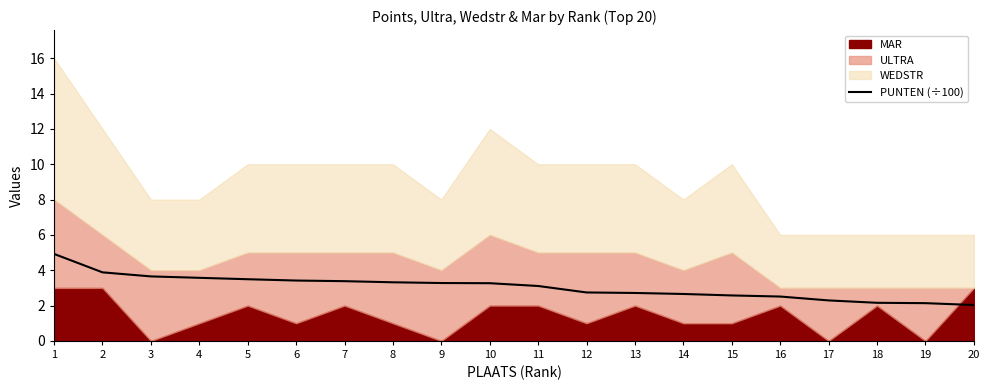

How many values are below 3?

9